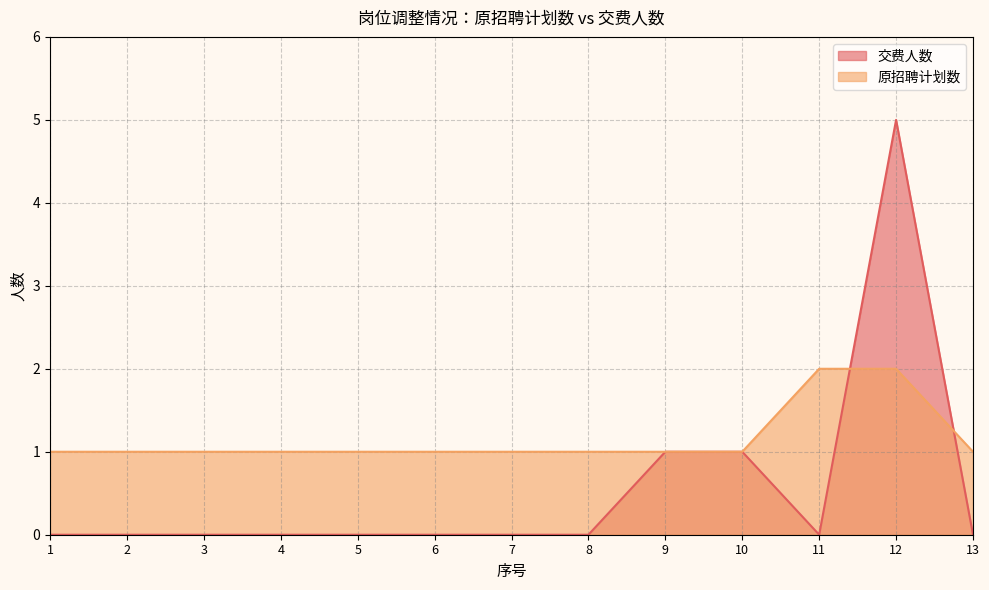

What is the total value across all series at 12?

7